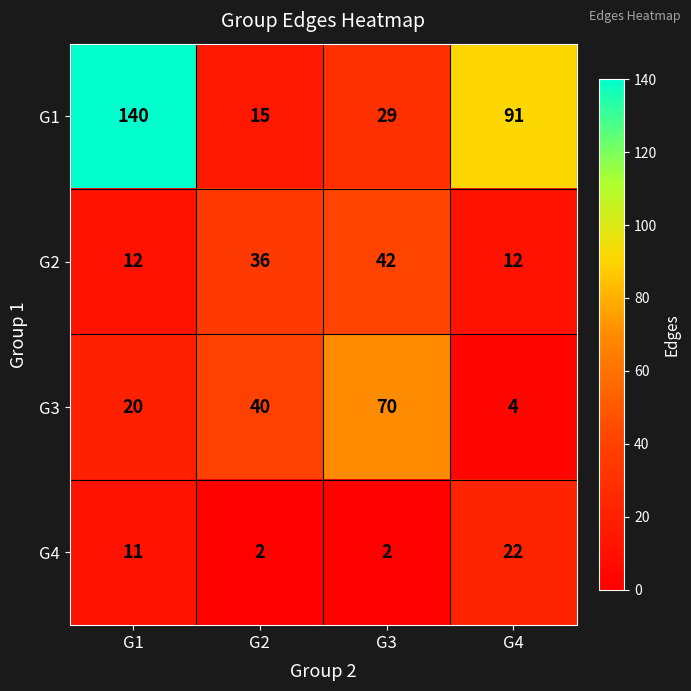

True or false: G1 has a value of 91 at G4.

True